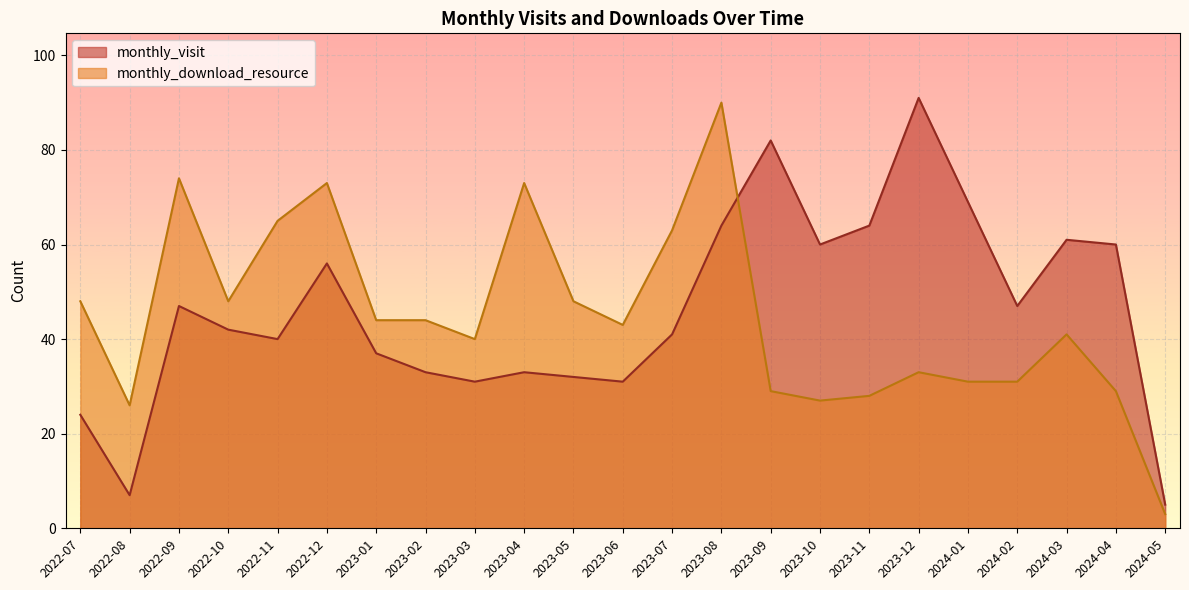

How many lines are shown in the chart?

2